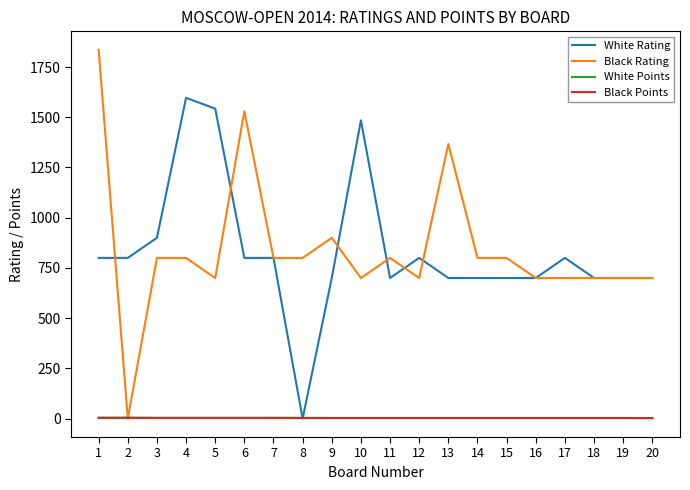

The value of Black Rating at 18 is 700.0. True or false?

True